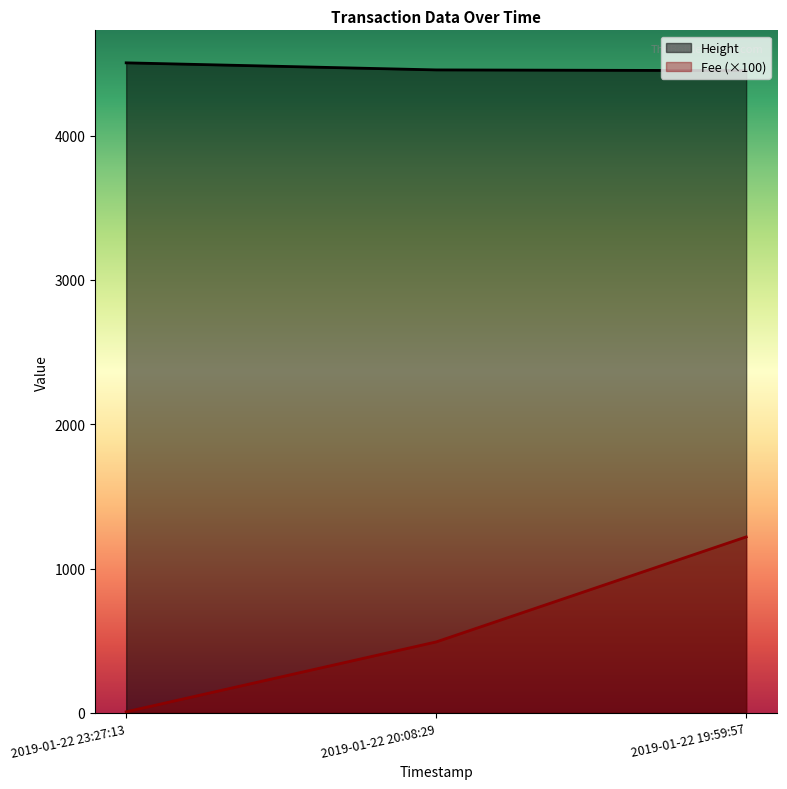

The value of Height at 2019-01-22 20:08:29 is 2341.1. True or false?

False